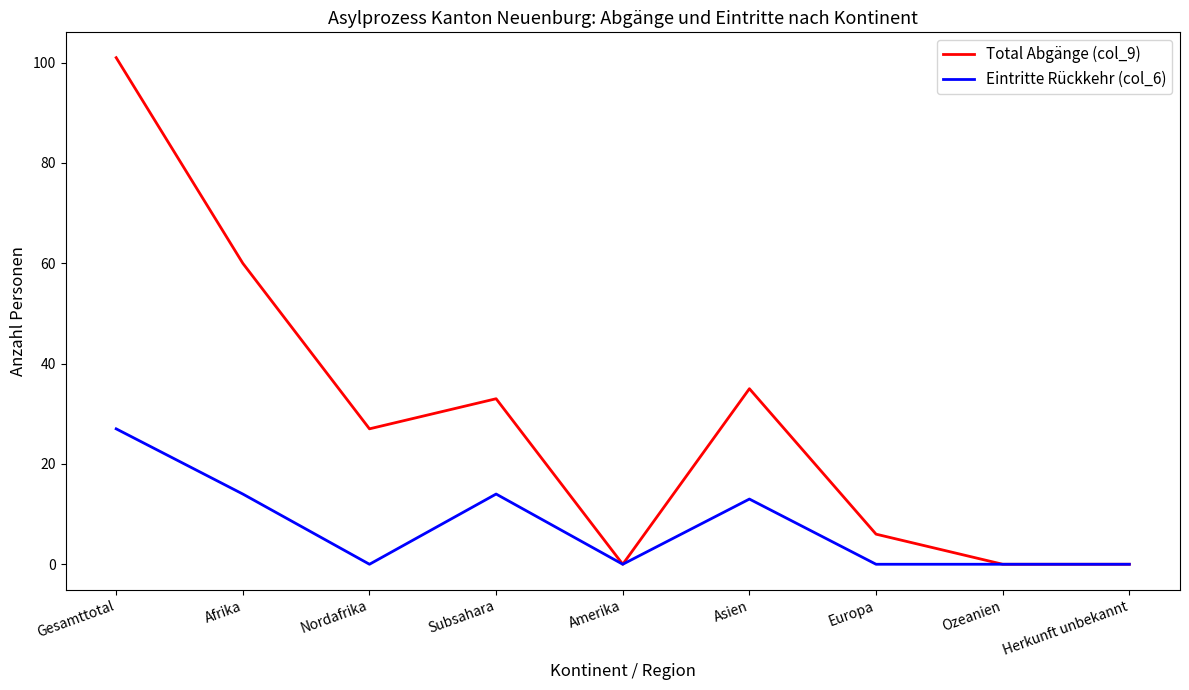

Which series has the widest spread of values?

Total Abgänge (col_9)